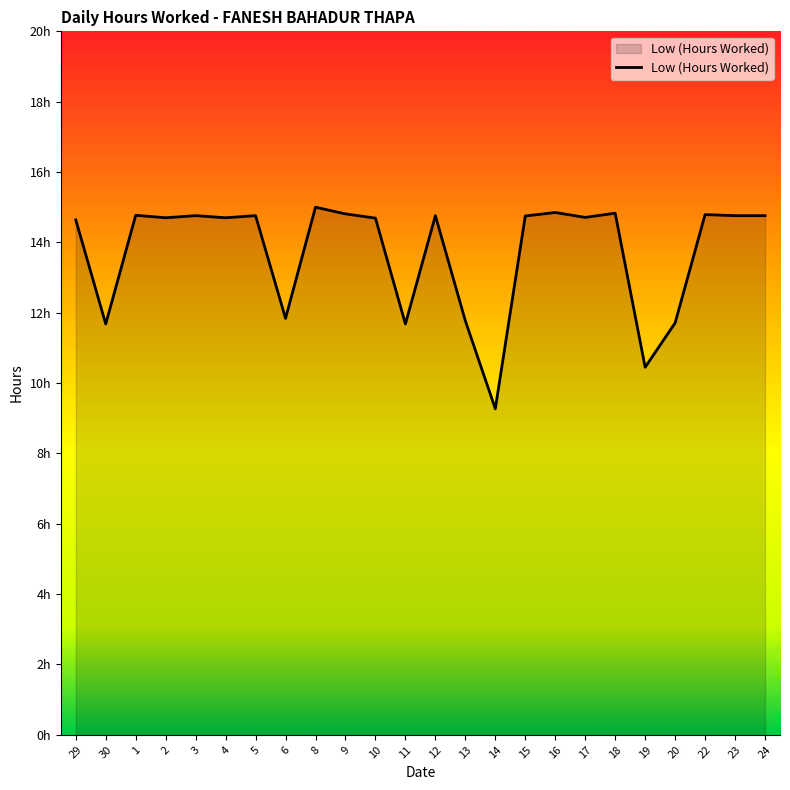

What is the value of the 20th point from the left?

10.4